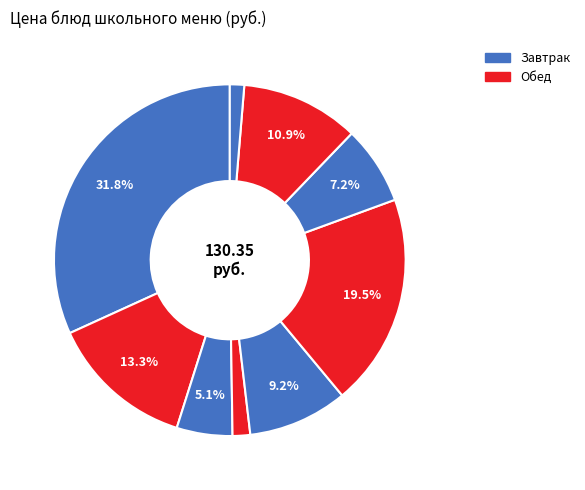

How many segments does this pie chart have?

9